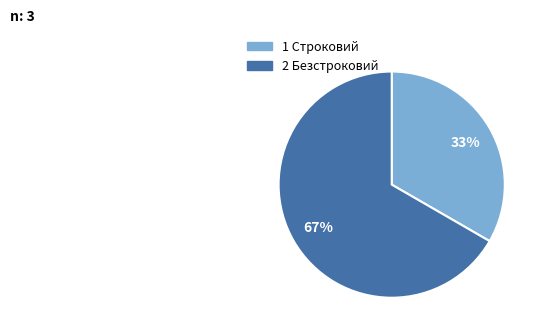

Is there a majority slice in this chart?

Yes